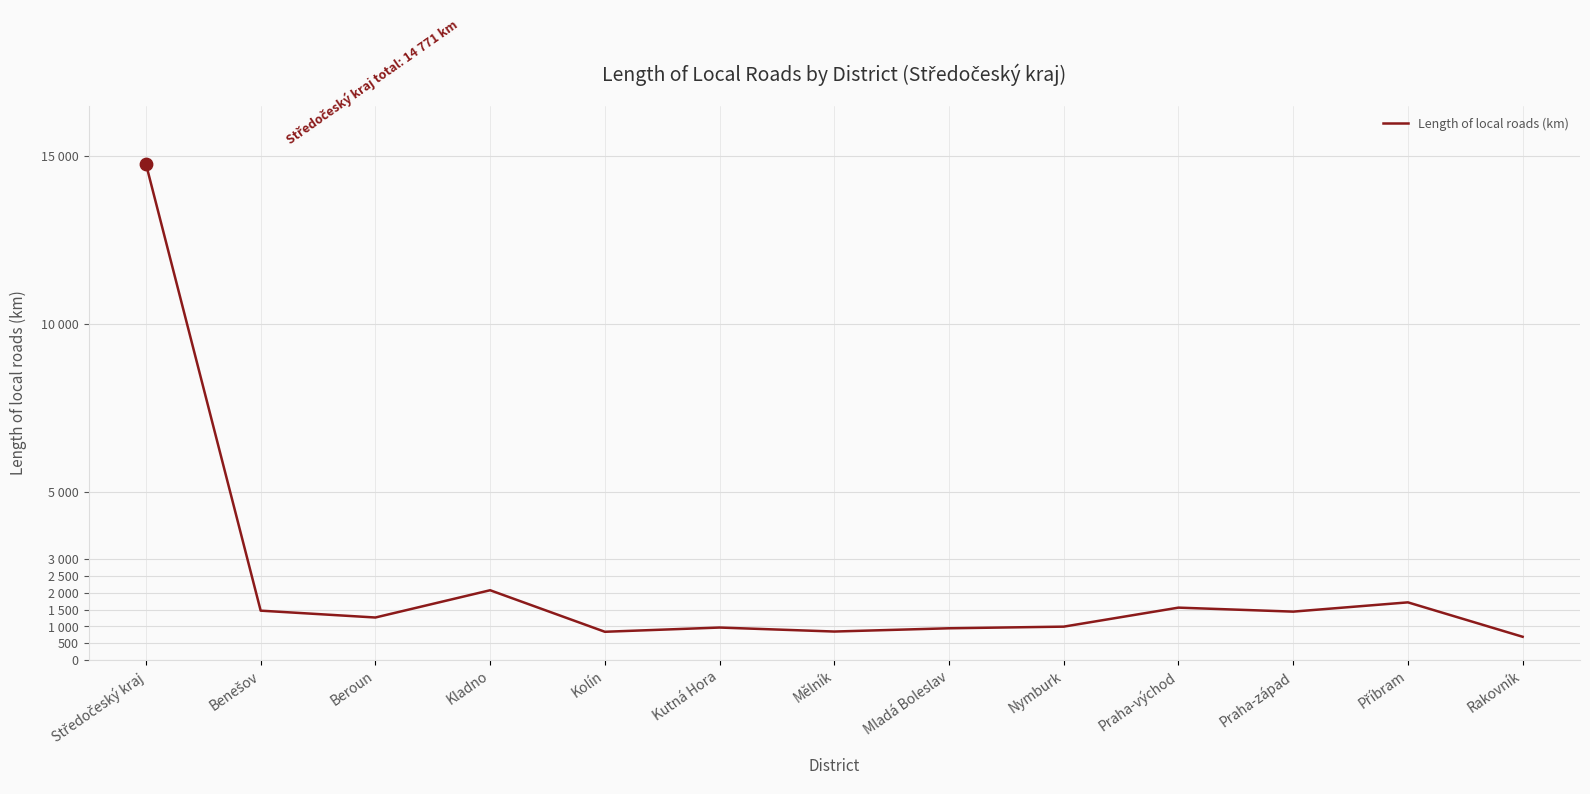

What is the change in value from Mladá Boleslav to Příbram?

+772